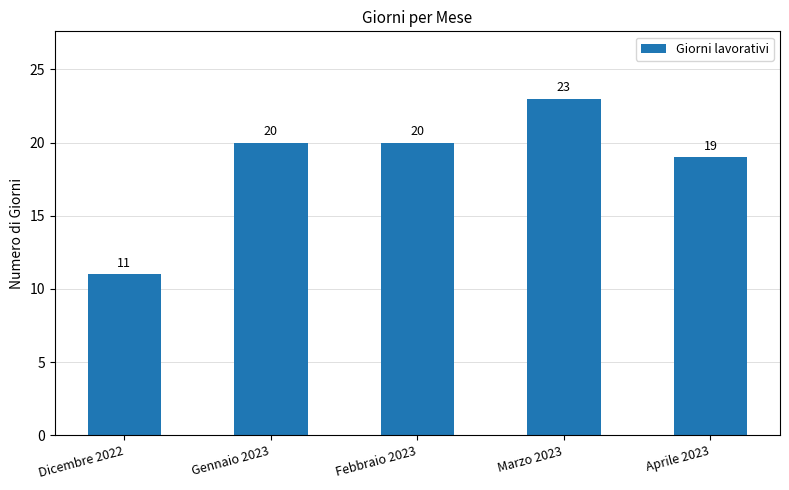

What position from the right is Febbraio 2023?

3